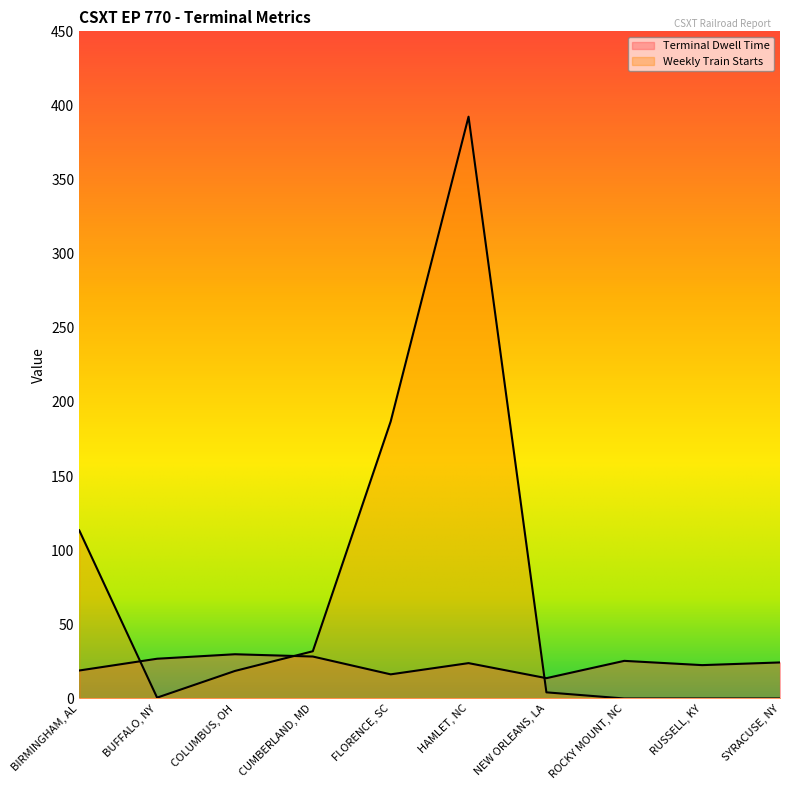

Which label corresponds to the smallest value in the chart?

ROCKY MOUNT, NC